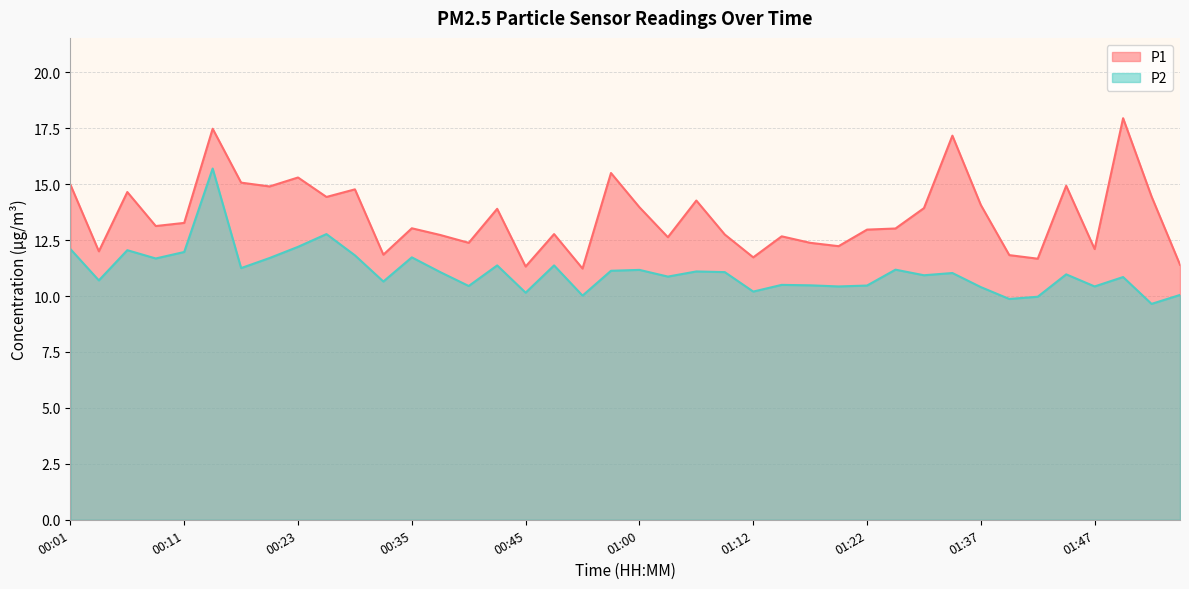

What is the sum of the P2 values at 00:28 and 00:42?

24.1